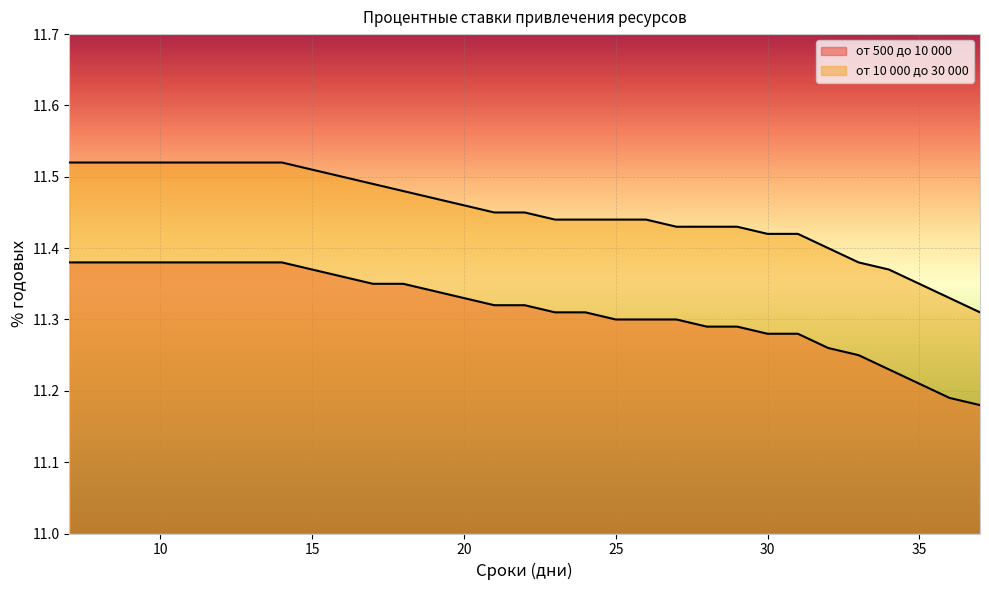

What is the difference between the maximum and minimum values in the от 500 до 10 000 series?

0.2